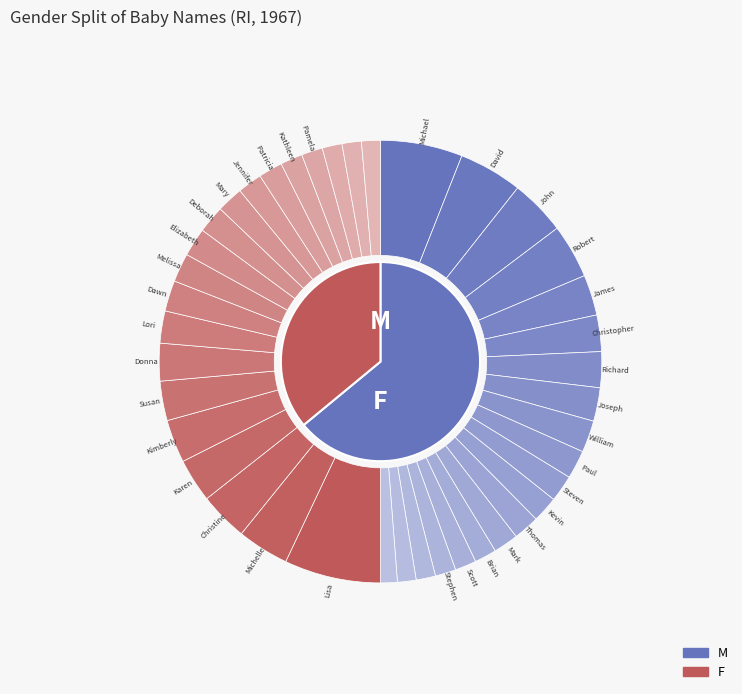

Count the number of slices in the pie.

20